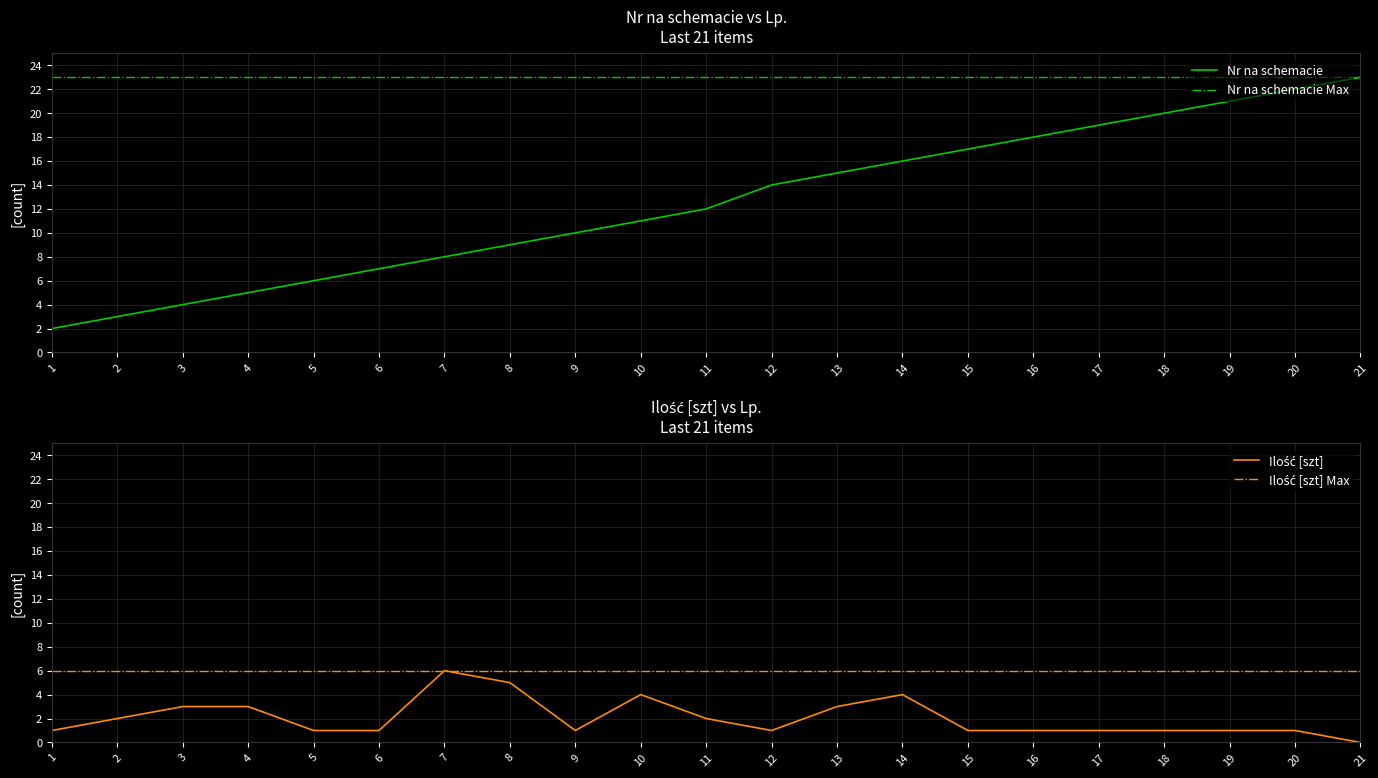

At how many categories does at least one series exceed 5?

17